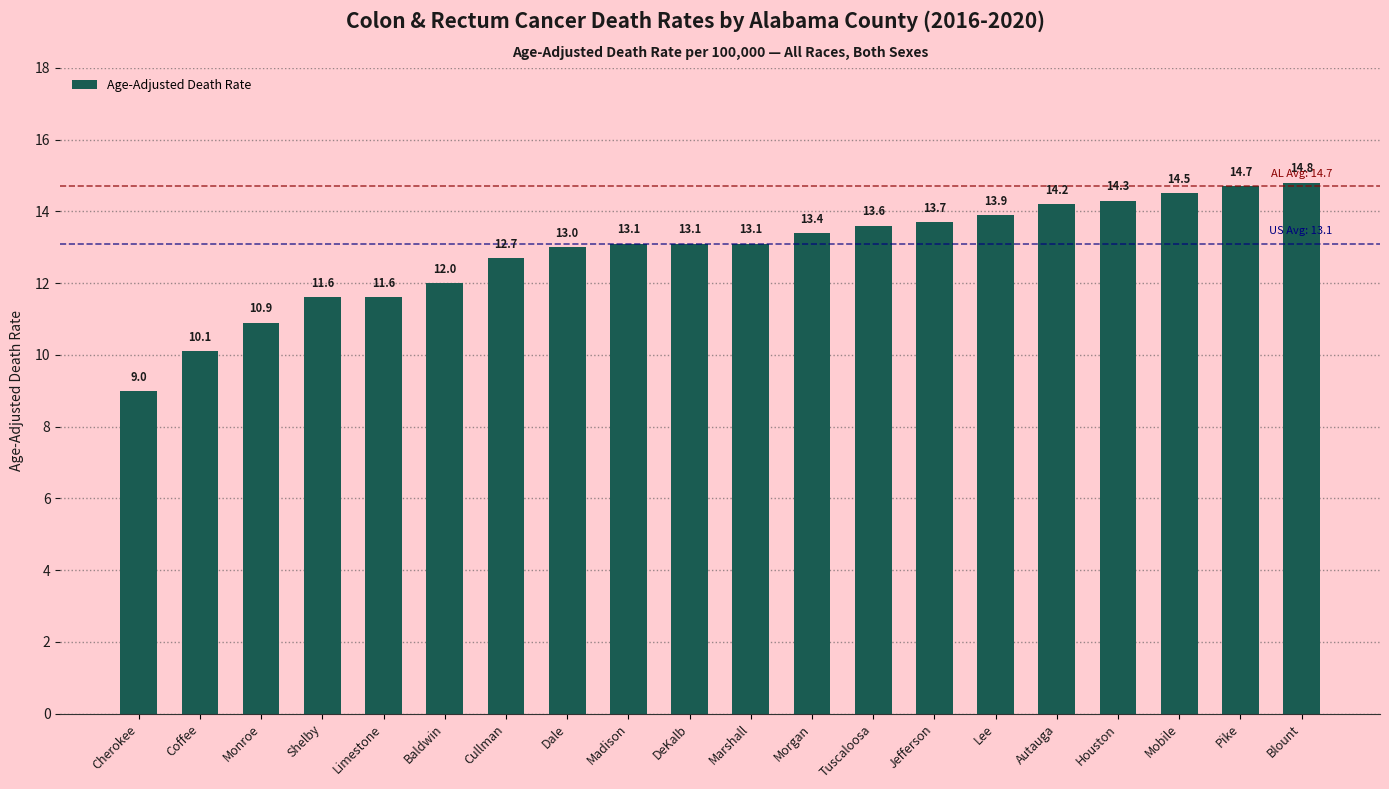

Which category has the lowest value across all series?

Cherokee